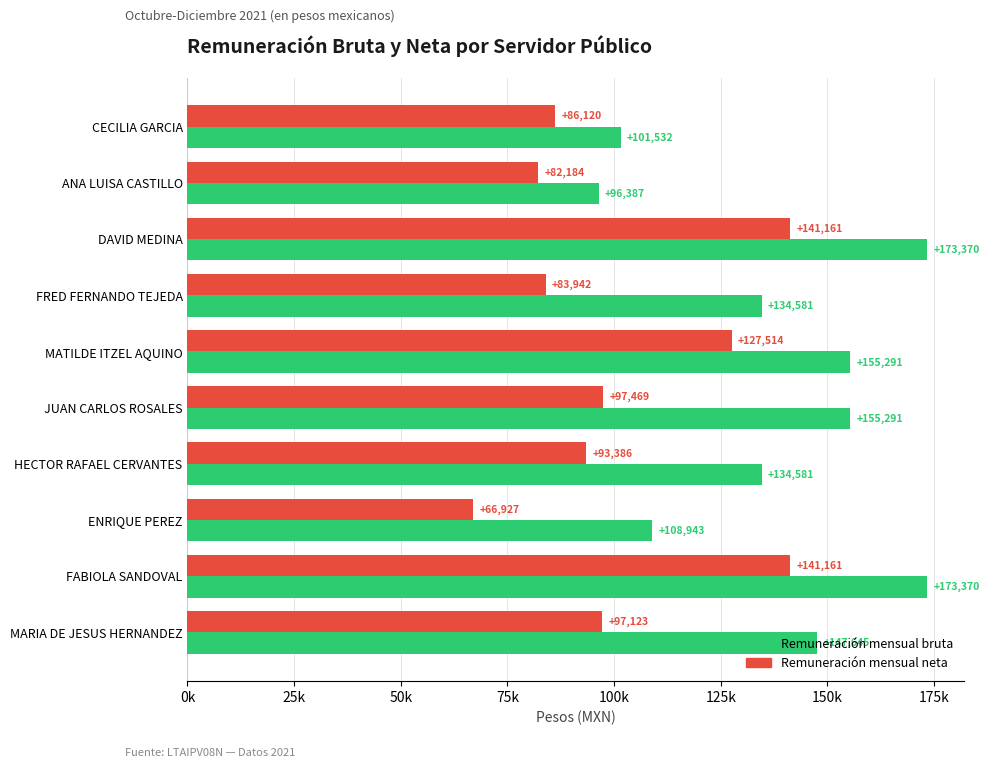

What is the average value of the Remuneración mensual bruta series?

138099.0